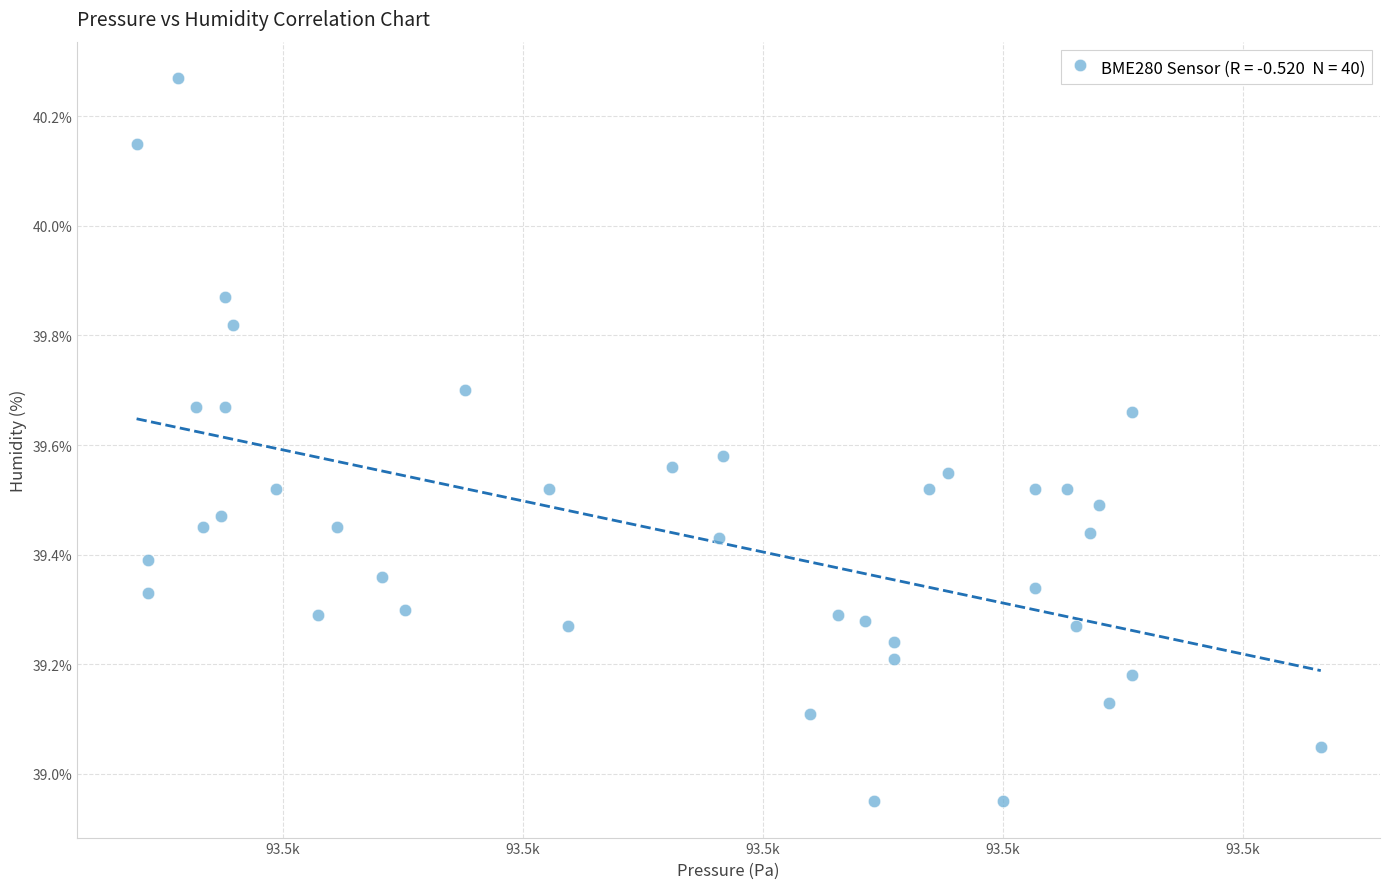

What is the range of X values (max minus min)?

98.7